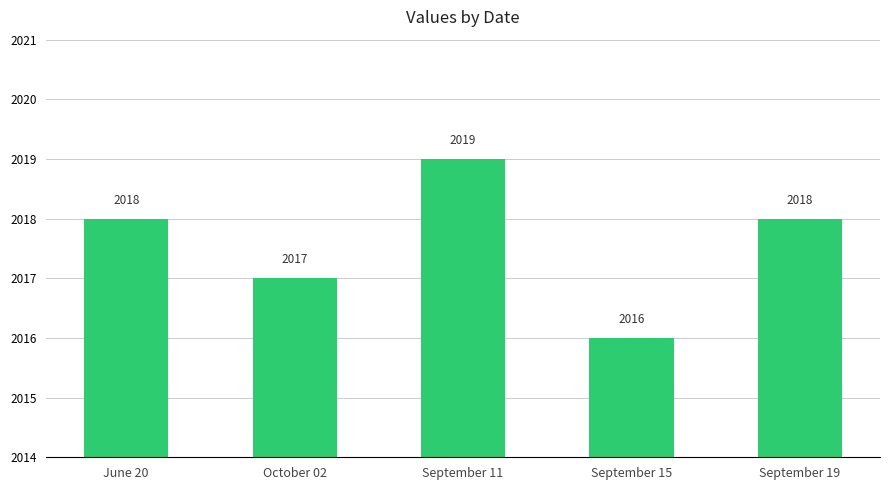

Reading left to right, list all the values displayed in this chart.

June 20=2018	October 02=2017	September 11=2019	September 15=2016	September 19=2018